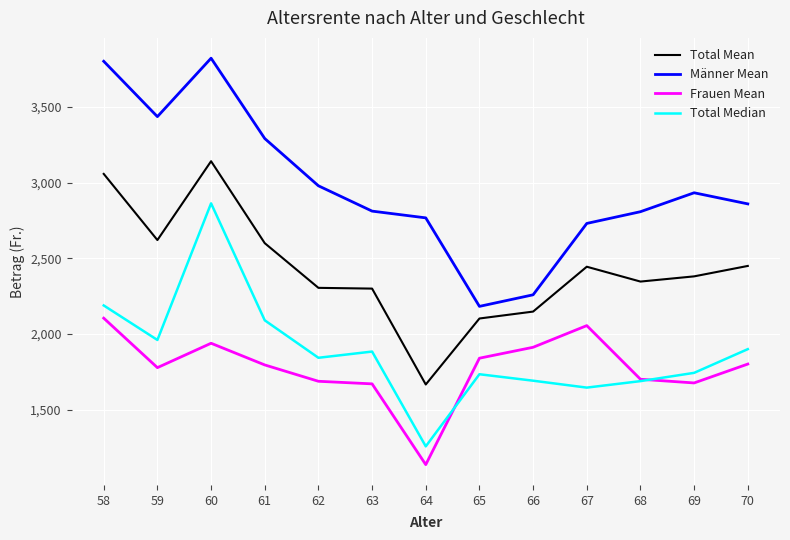

True or false: Frauen Mean and Total Mean intersect in this chart.

False